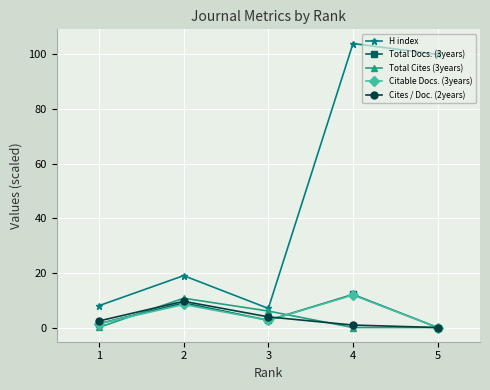

At which label does Total Docs. (3years) reach its minimum?

5